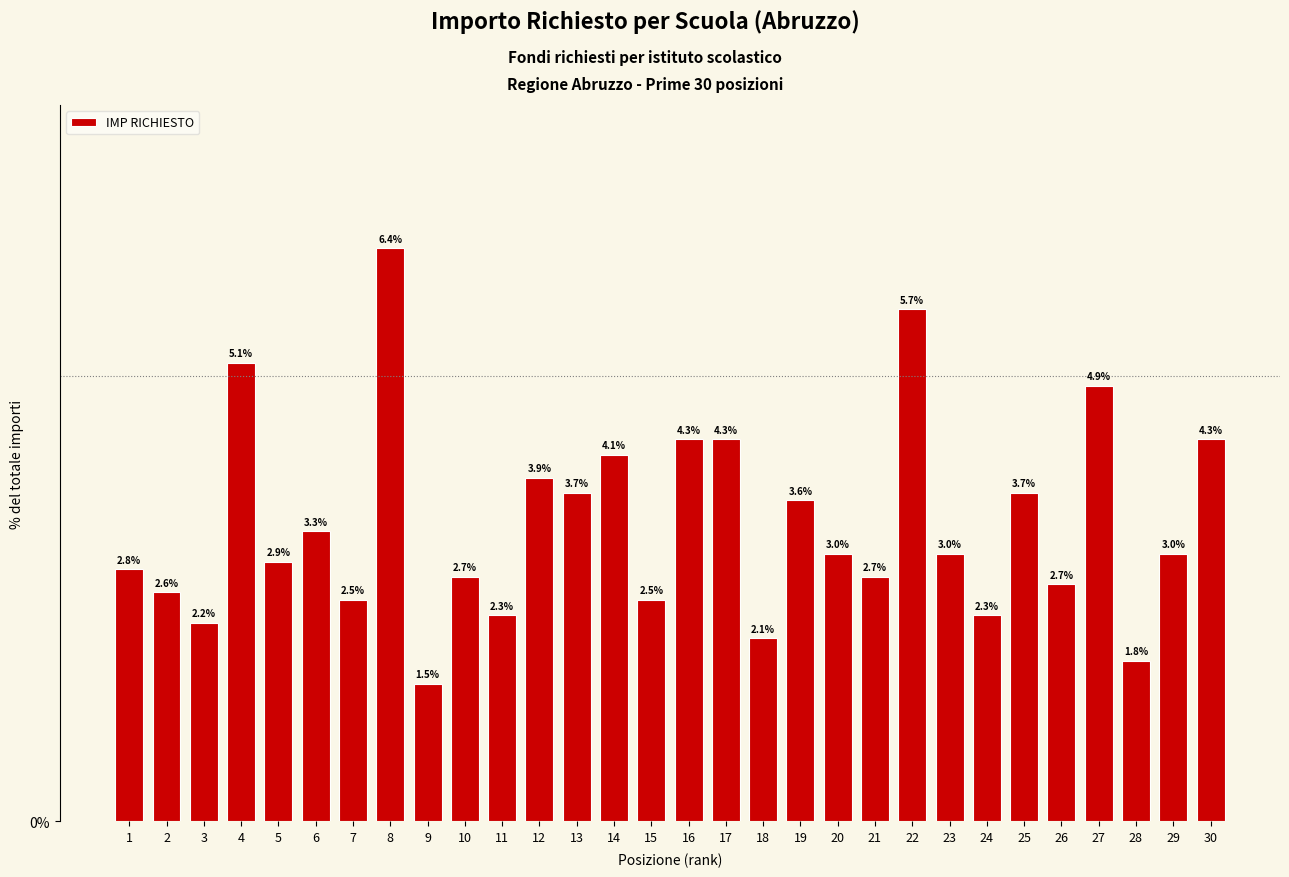

Reading left to right, transcribe all the data shown in this chart.

2.8	2.6	2.2	5.1	2.9	3.3	2.5	6.4	1.5	2.7	2.3	3.9	3.7	4.1	2.5	4.3	4.3	2.1	3.6	3.0	2.7	5.7	3.0	2.3	3.7	2.7	4.9	1.8	3.0	4.3